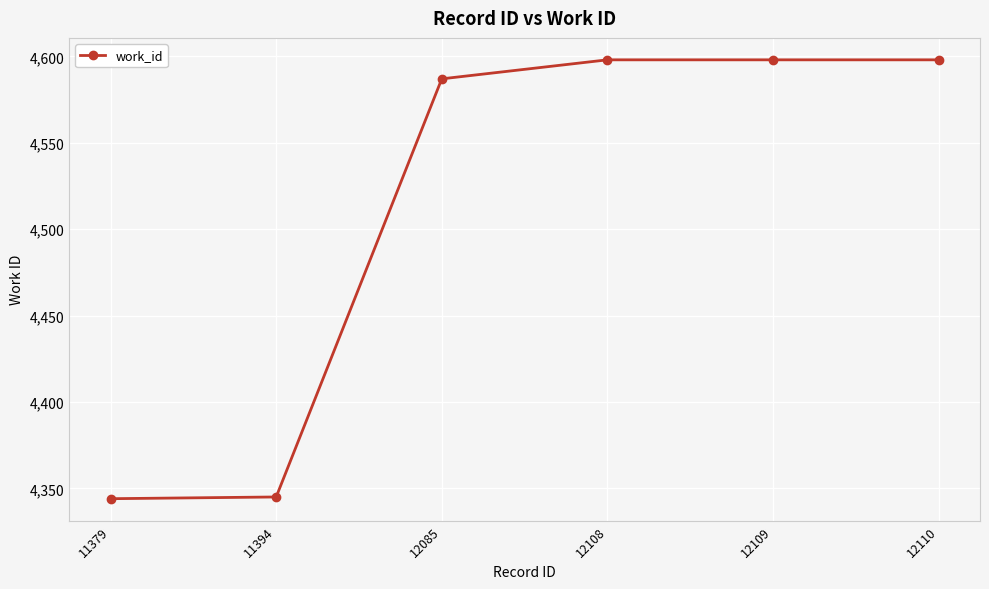

What is the sum of the values at 12109 and 11394?

8943